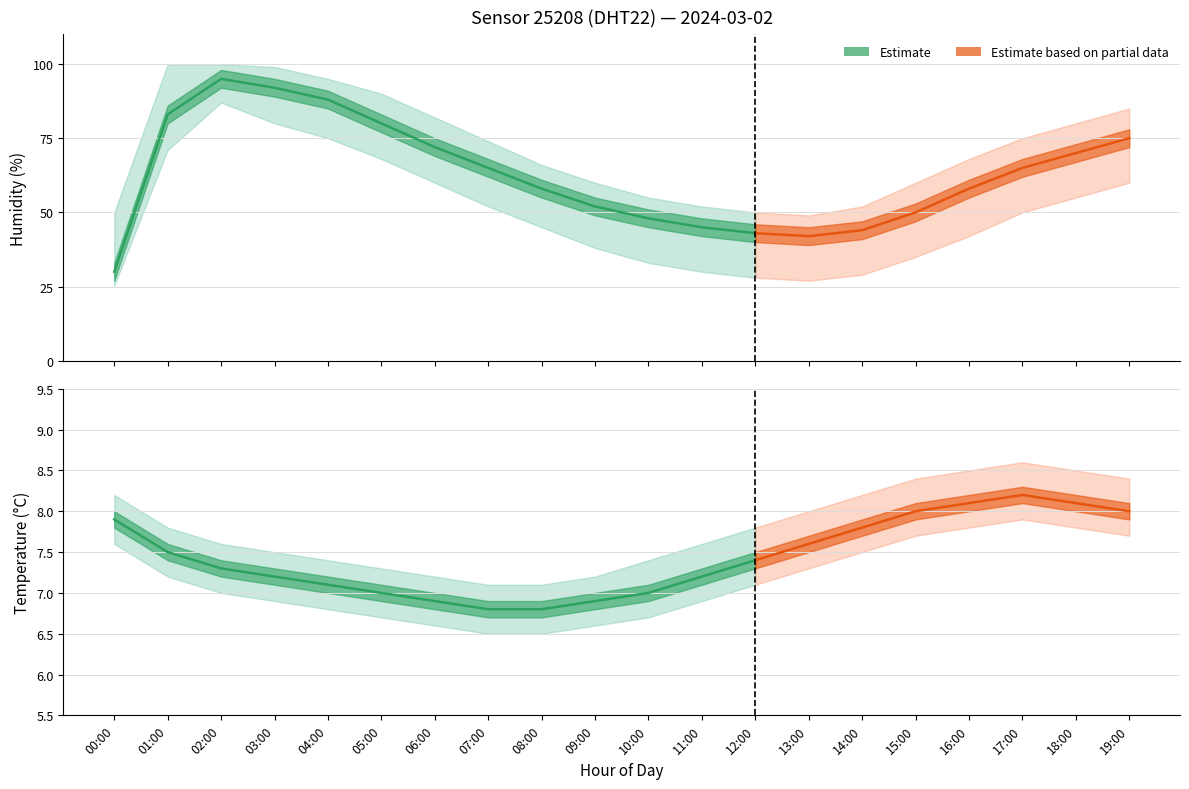

The humidity_upper series shows 85.0 at 19:00. True or false?

True